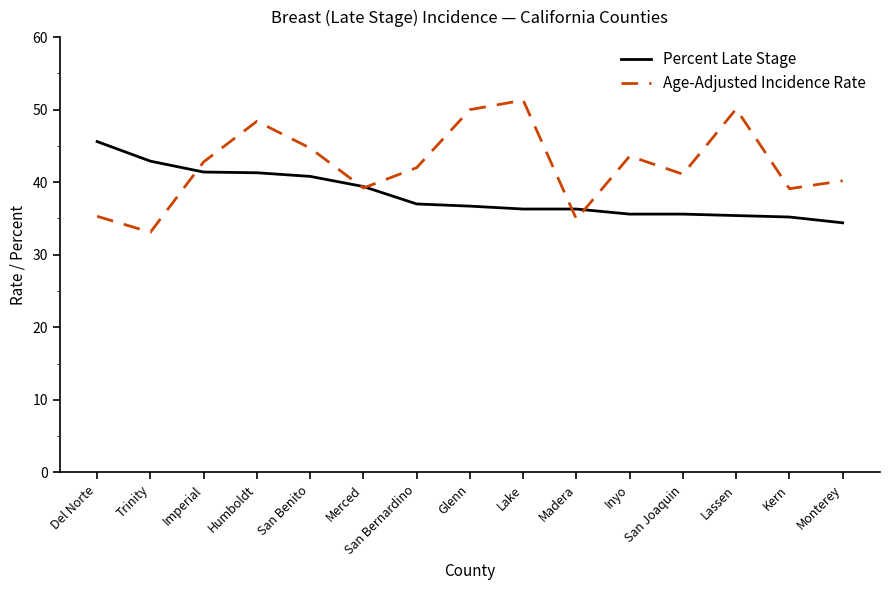

What is the average value of the Percent Late Stage series?

38.3